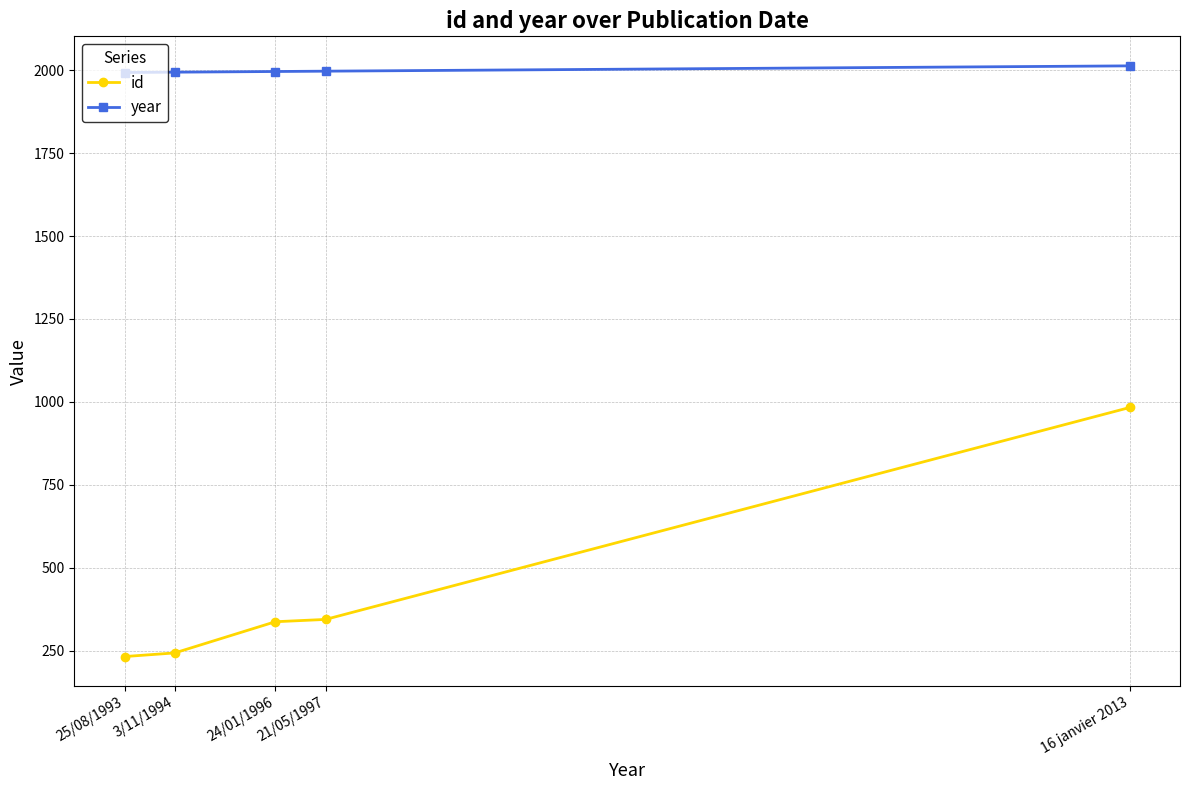

Which category has the lowest value in the id series?

25/08/1993